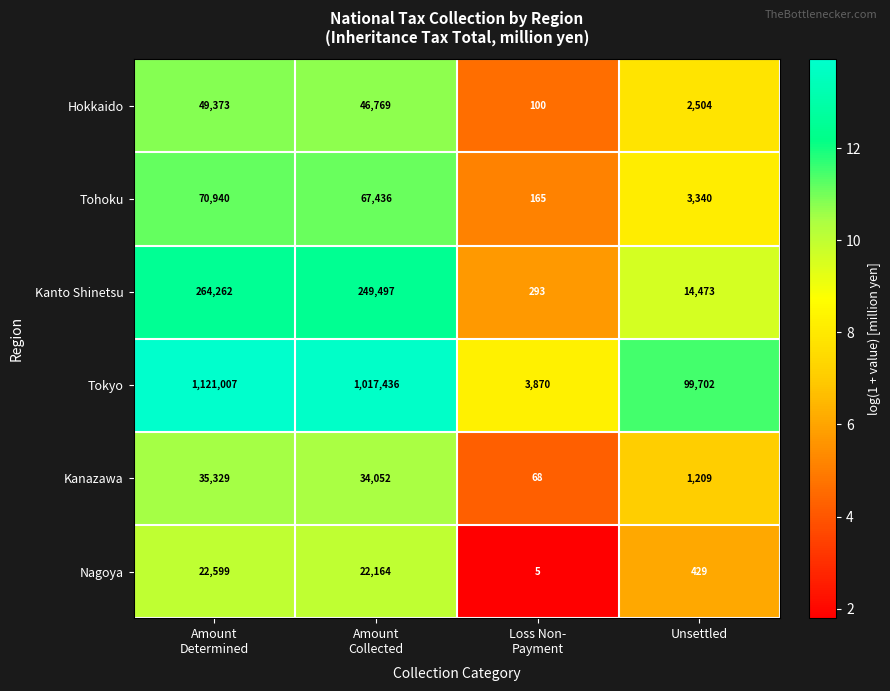

Which series has the largest total across all categories?

Tokyo